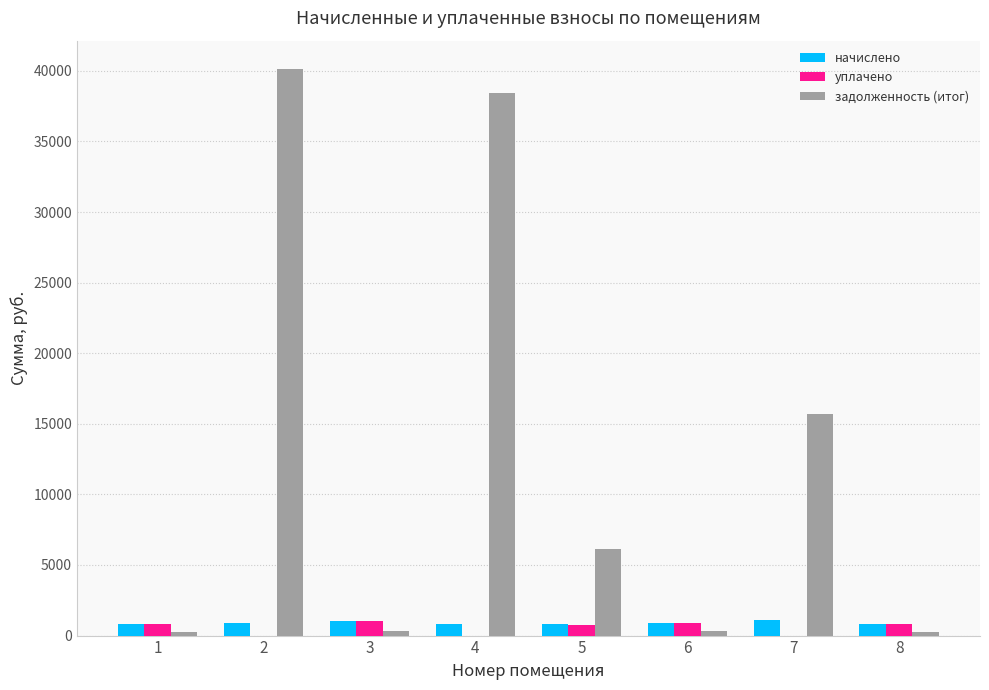

Between 4 and 6, which series saw the biggest shift?

задолженность (итог)